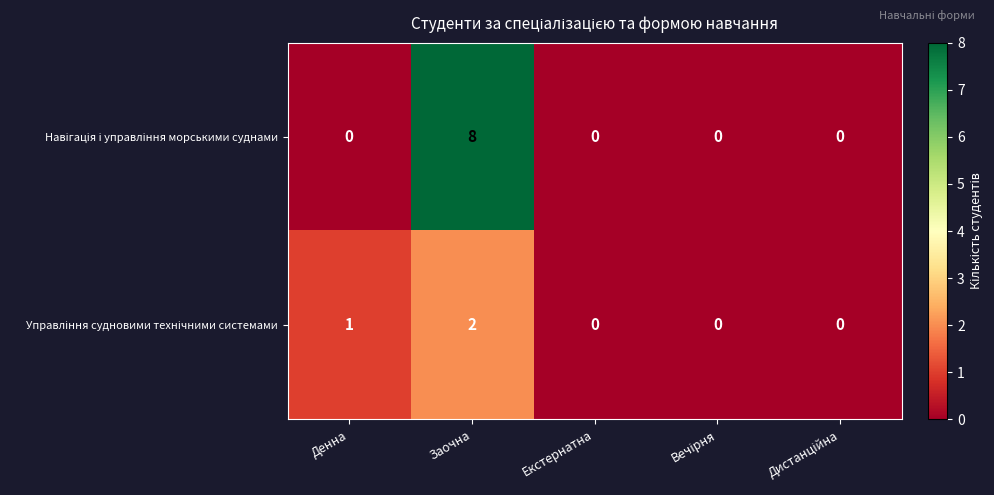

Count the number of data series in this chart.

2